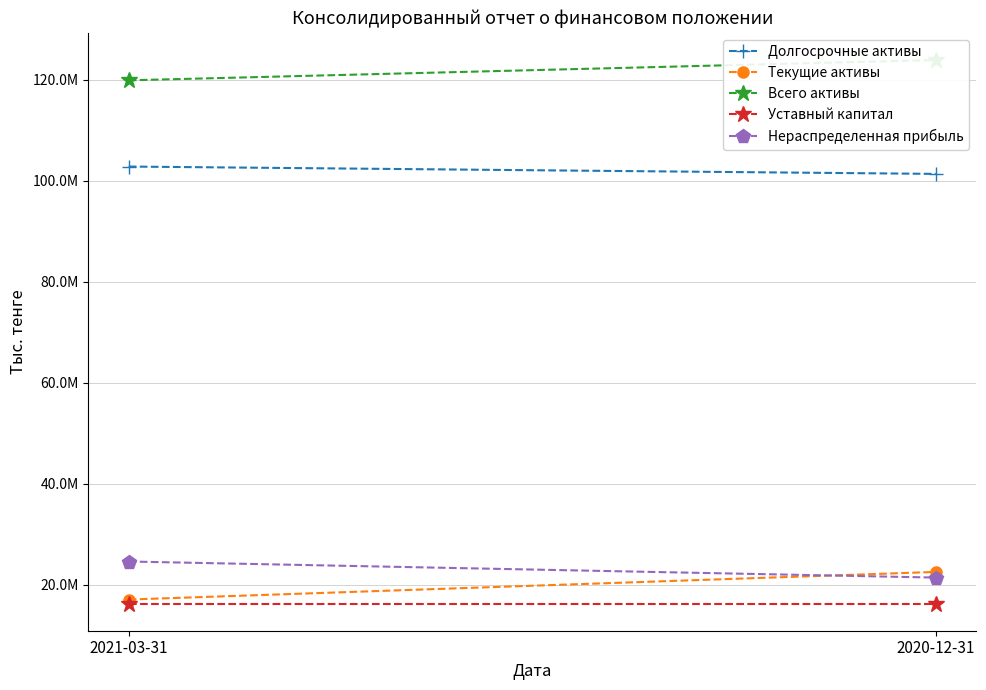

List the labels in order of Долгосрочные активы value, smallest first.

2020-12-31, 2021-03-31